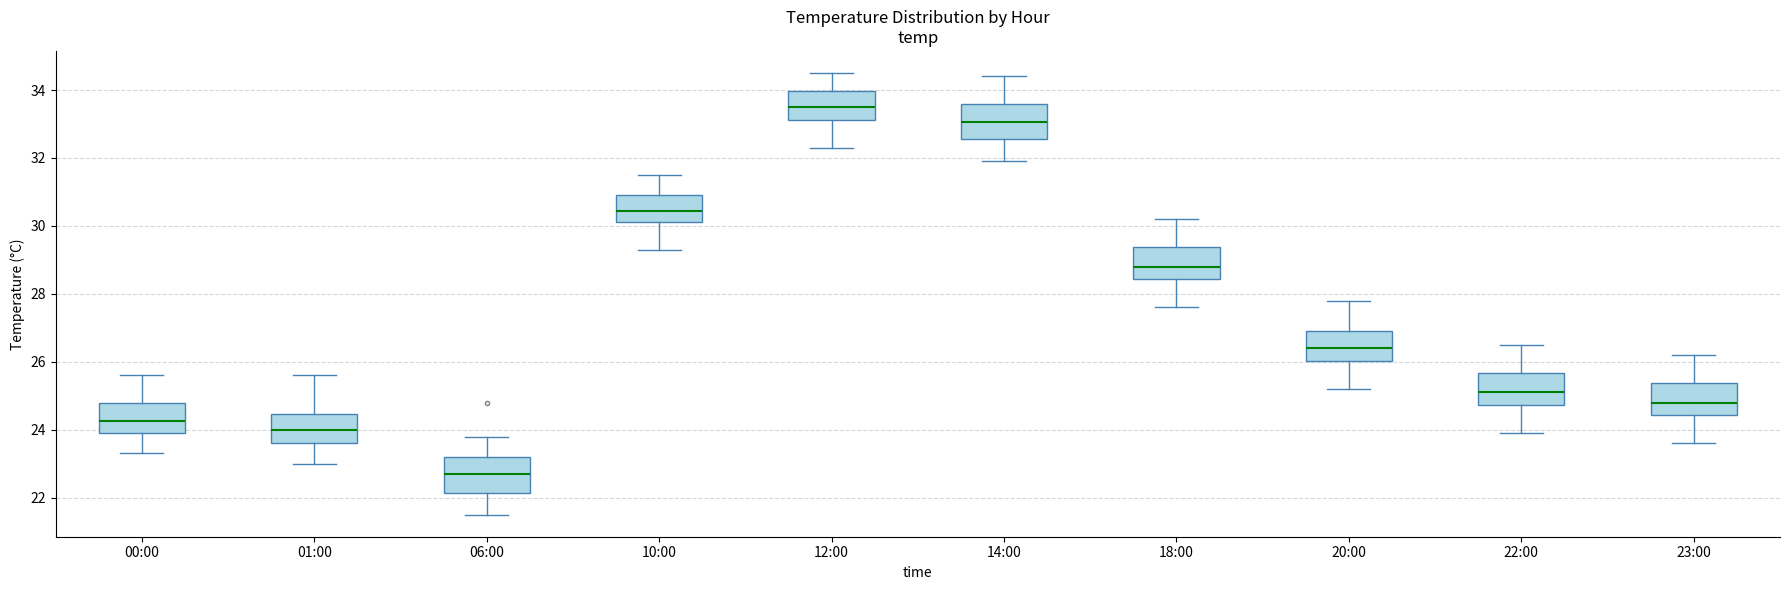

Where does the lower whisker of the box for 00:00 end on the y-axis? The values are not printed on the chart, so give them approximately, as read against the axis.

23.4